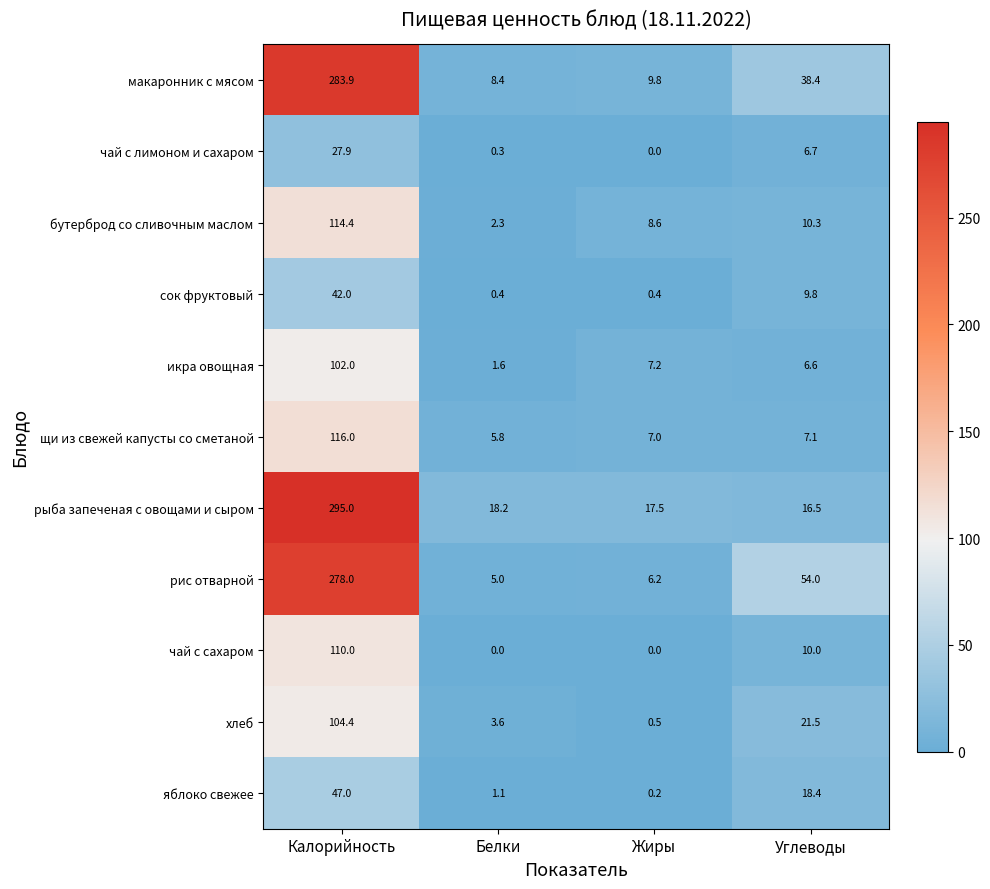

Is it true that чай с лимоном и сахаром equals 1.9 at Углеводы?

False